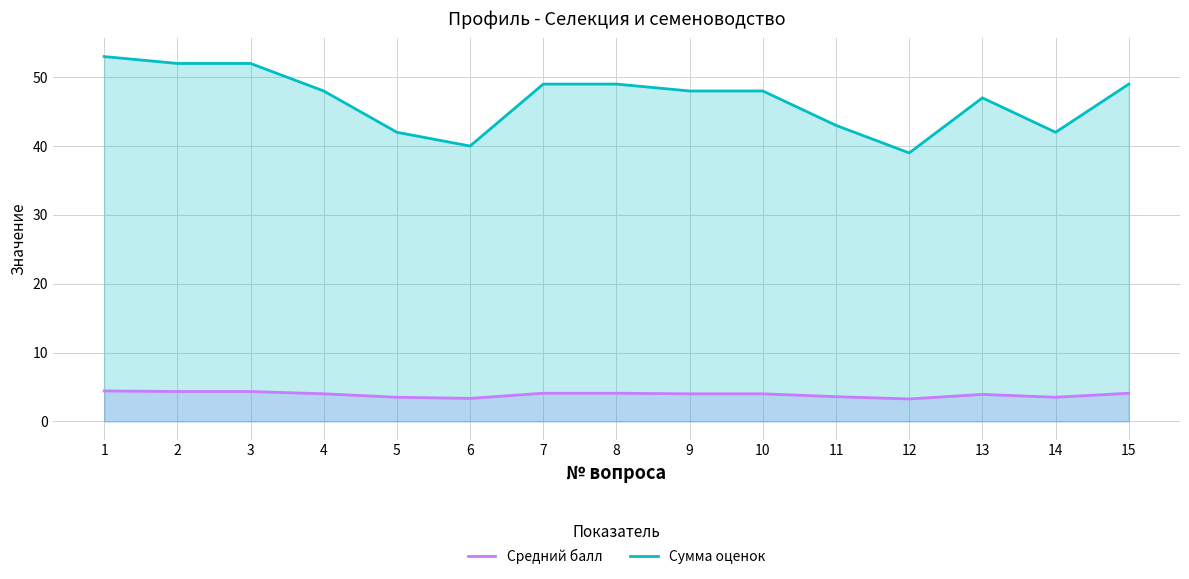

Is the value of Средний балл at 1 greater than the value of Сумма оценок at 11?

No